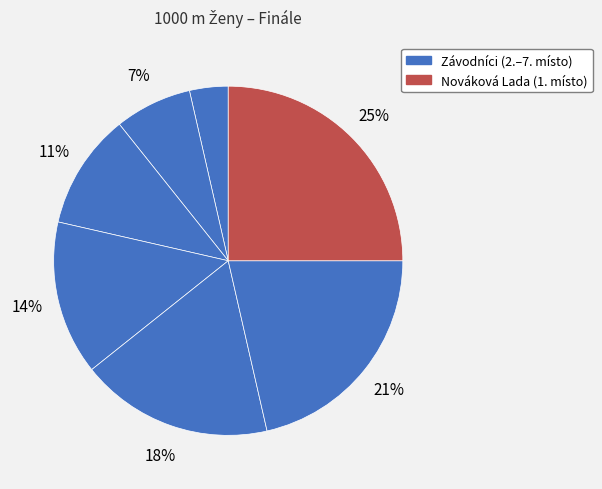

To the nearest percent, what is the average slice percentage?

14%